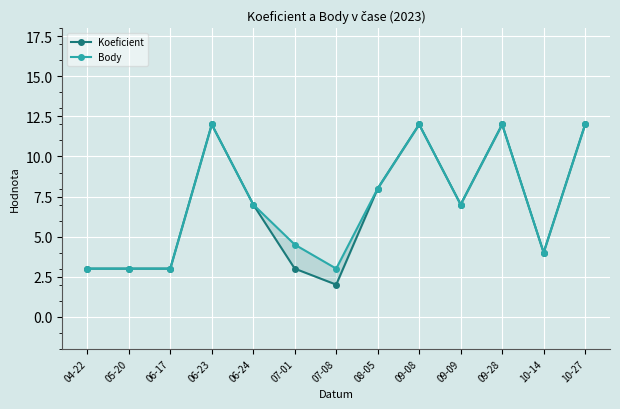

How many interior local peaks does the Koeficient series have?

3